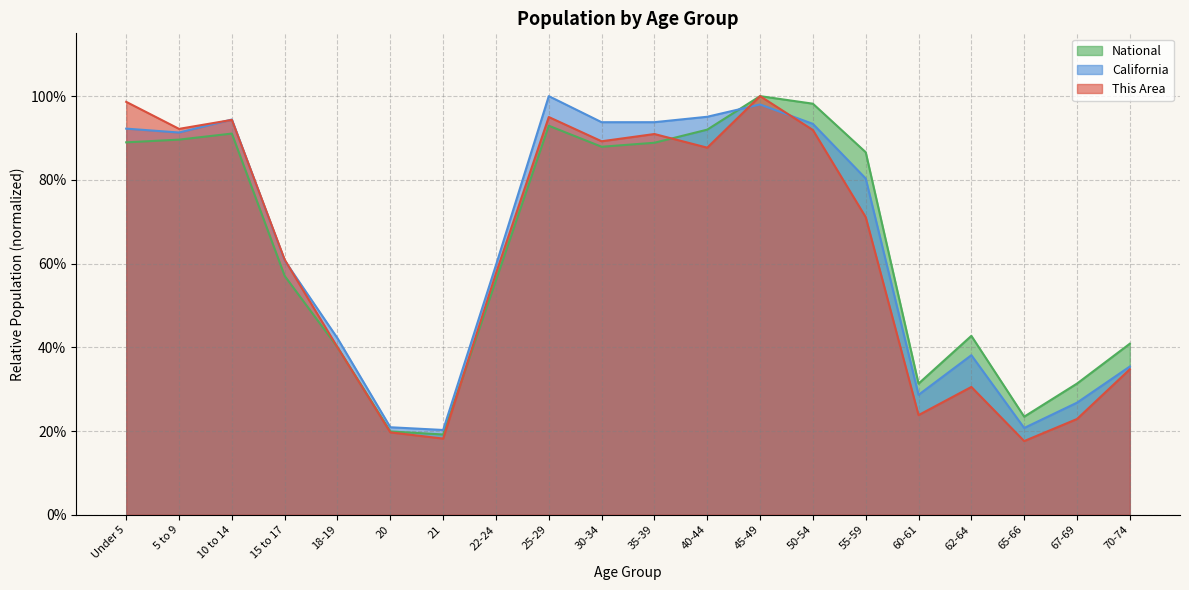

What is the difference between the maximum and minimum values in the National series?

0.8